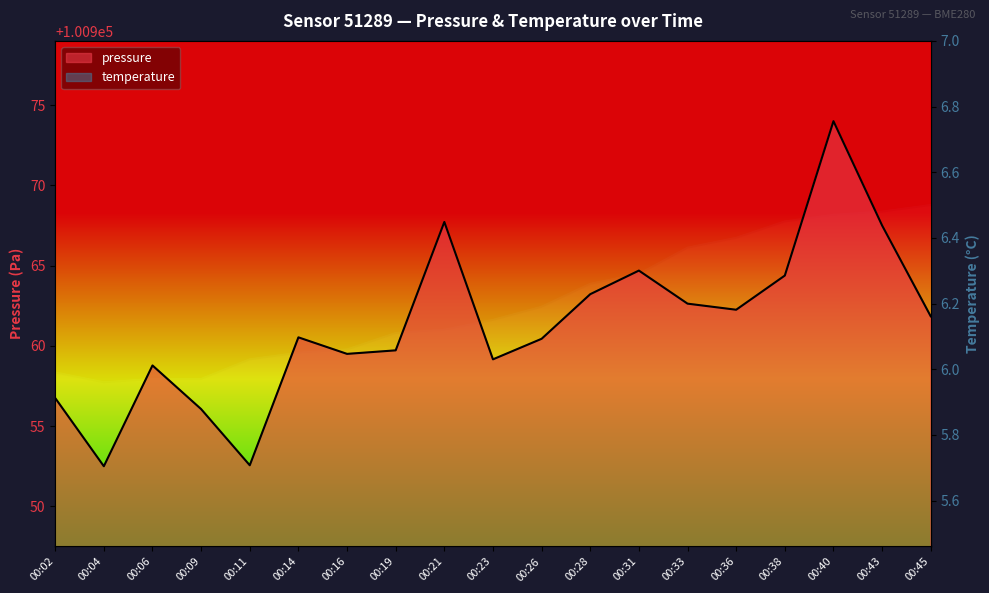

Reading right to left, what are all the values shown in this chart?

pressure: 100961.8	100967.5	100974.0	100964.4	100962.2	100962.6	100964.7	100963.2	100960.4	100959.2	100967.7	100959.7	100959.5	100960.5	100952.6	100956.1	100958.8	100952.5	100956.8
temperature: 6.5	6.5	6.5	6.5	6.4	6.4	6.3	6.3	6.2	6.2	6.1	6.1	6.1	6.0	6.0	6.0	6.0	6.0	6.0